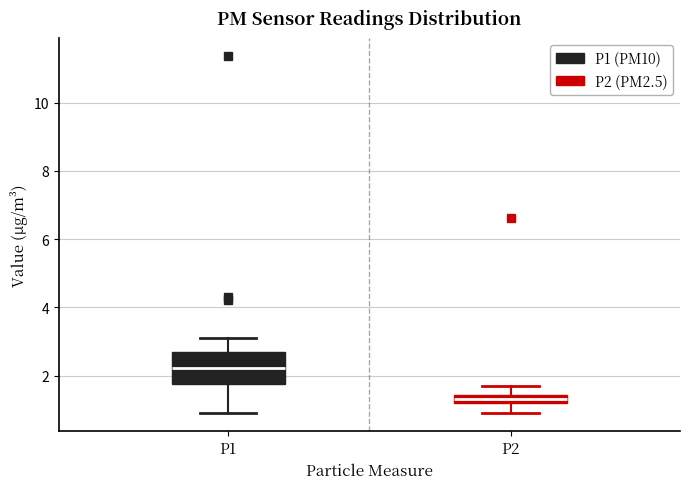

Where is the lower edge of the box for P1 on the y-axis? The values are not printed on the chart, so give them approximately, as read against the axis.

1.8